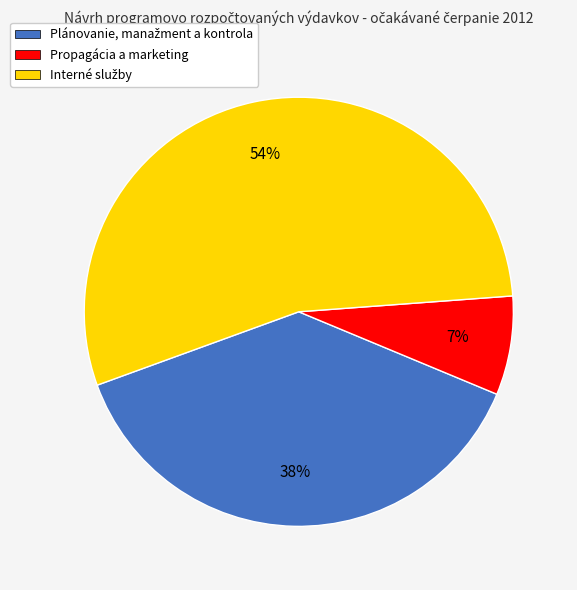

Count the number of slices in the pie.

3